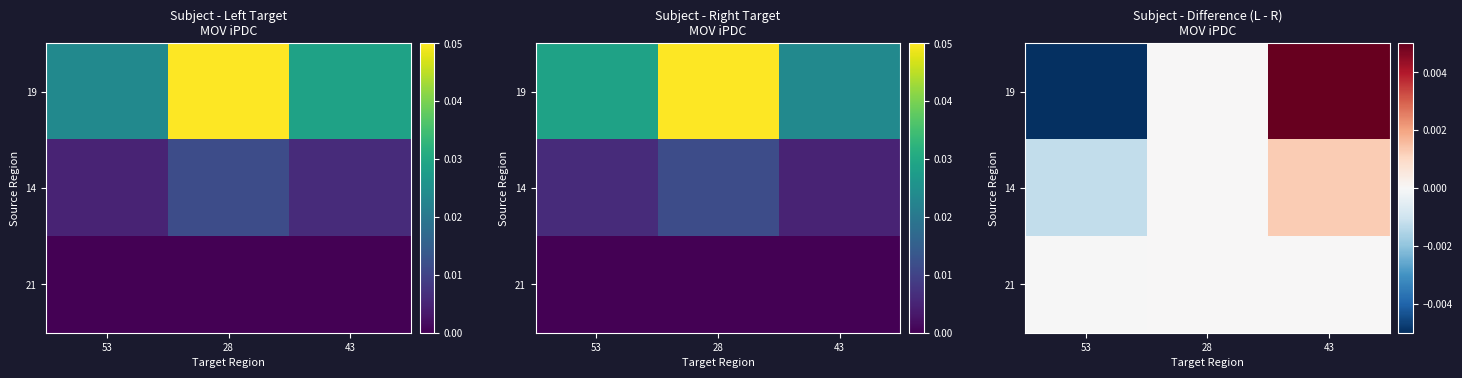

How many series are shown in this chart?

3